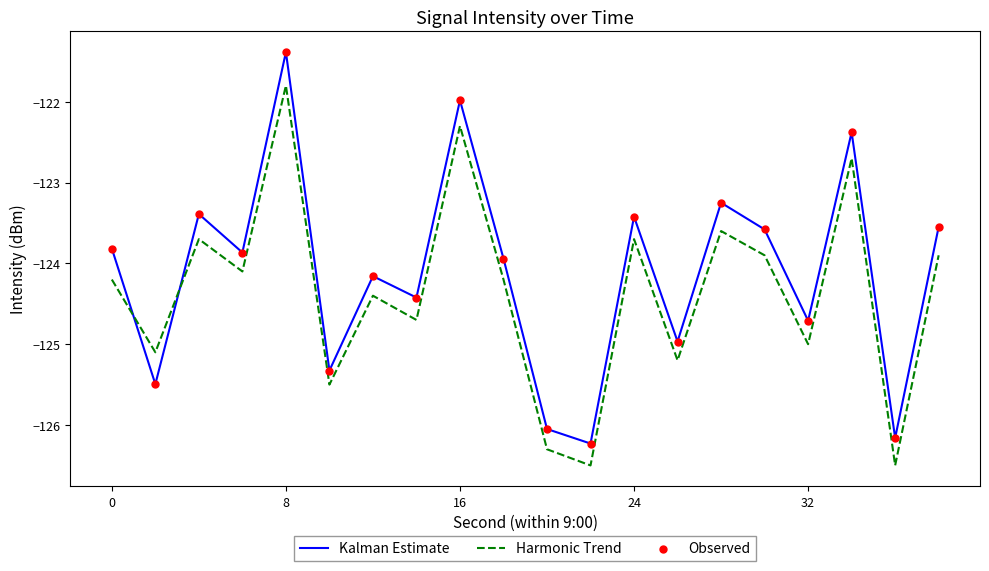

Which series has the largest total across all categories?

Kalman Estimate